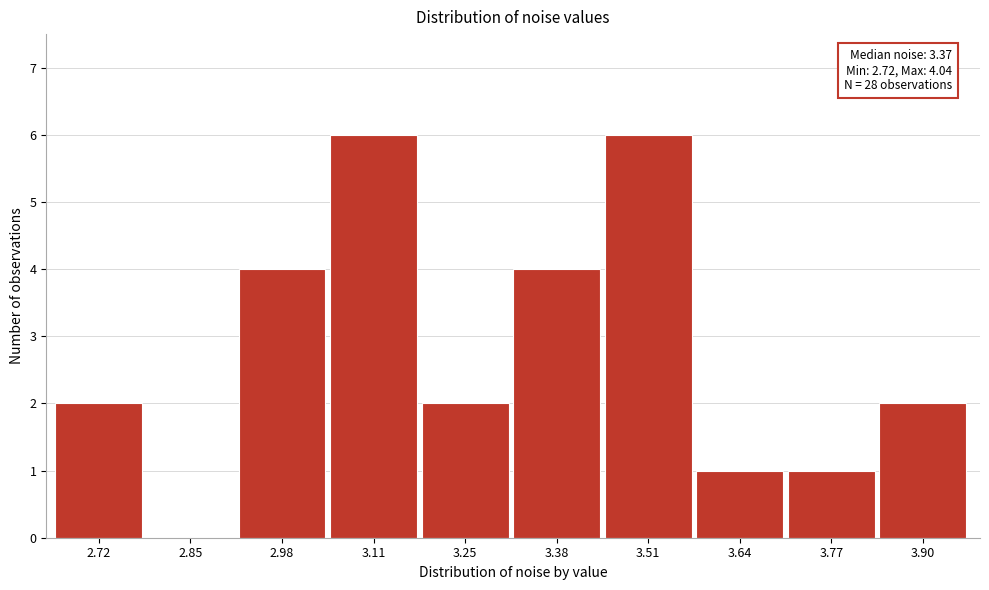

Reading left to right, extract all data points from this chart.

2.72=2	2.85=0	2.98=4	3.11=6	3.25=2	3.38=4	3.51=6	3.64=1	3.77=1	3.90=2